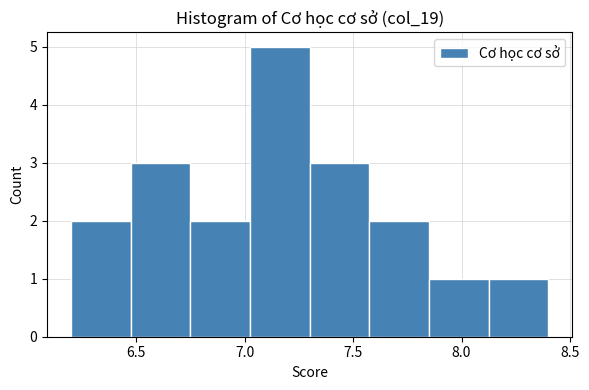

Reading left to right, transcribe this chart: for each bar, give the range it covers on the x-axis and its height. Neither the bar edges nor the heights are printed on the chart, so give them approximately, as read against the axes.

6.200 to 6.475: 2
6.475 to 6.750: 3
6.750 to 7.025: 2
7.025 to 7.300: 5
7.300 to 7.575: 3
7.575 to 7.850: 2
7.850 to 8.125: 1
8.125 to 8.400: 1